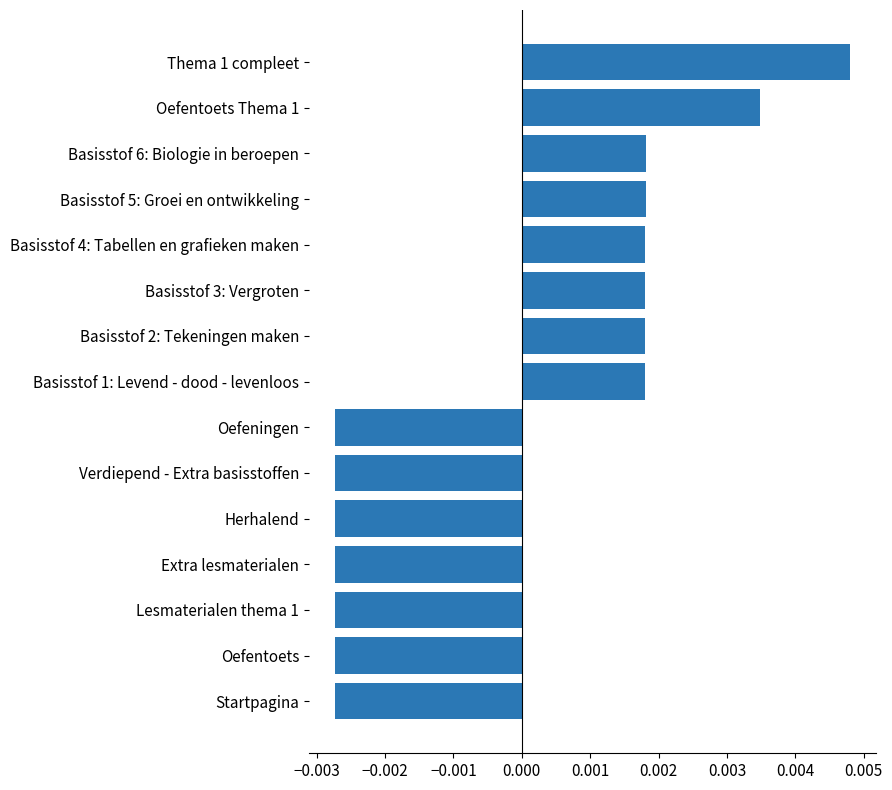

Count the values in the range 0 to 1.

8